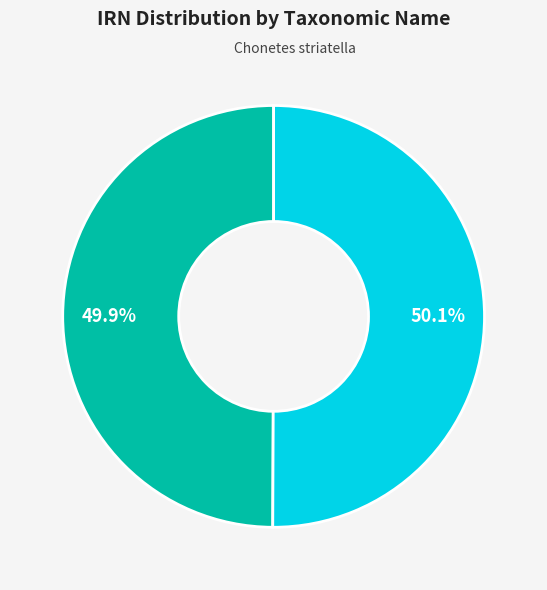

How many slices are in this pie chart?

2